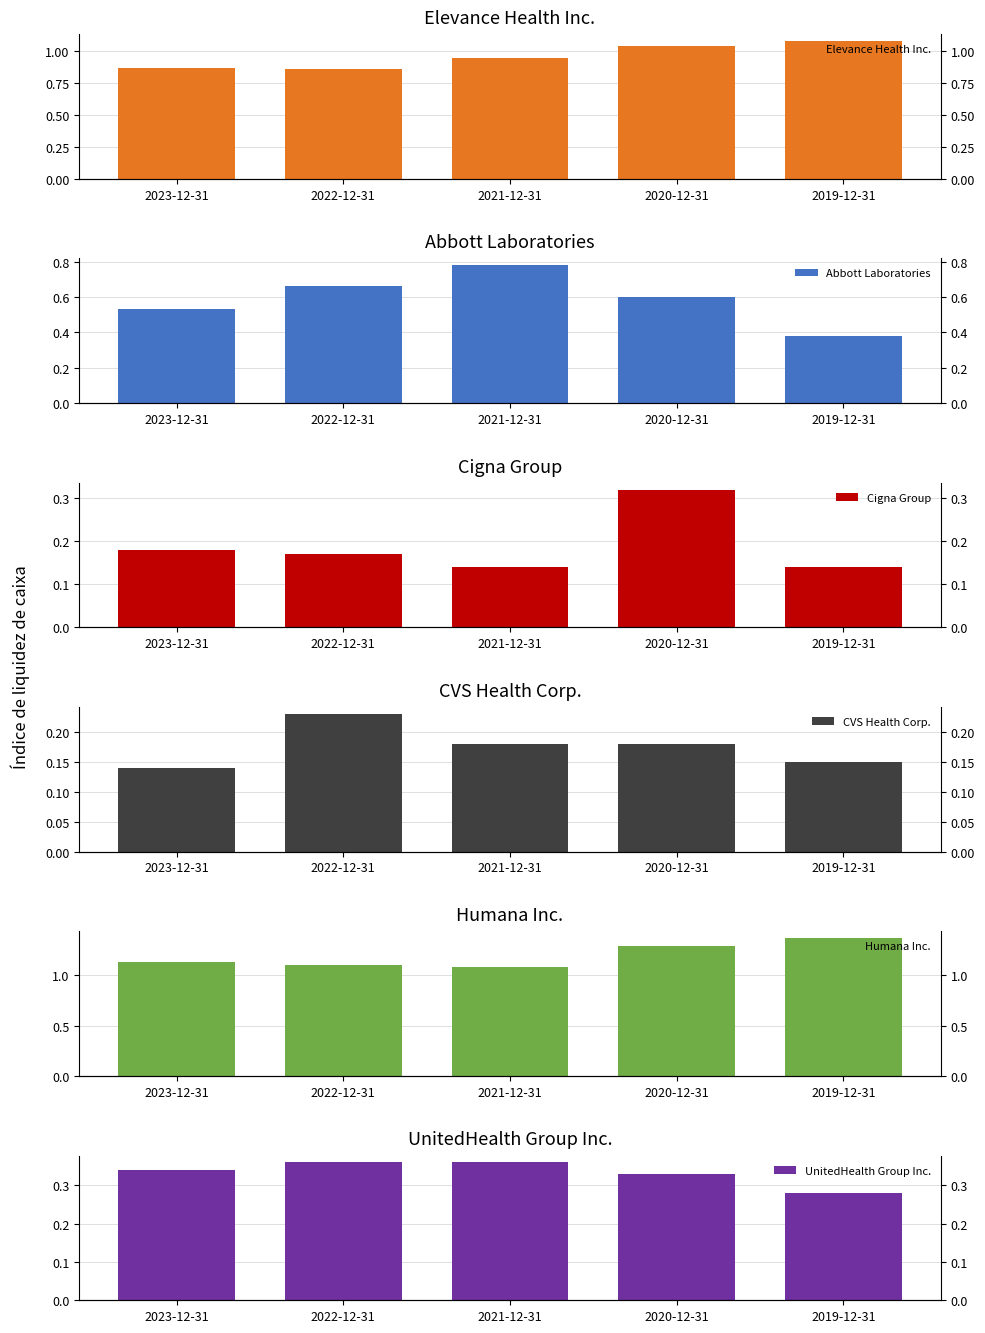

At 2023-12-31, list the series in order from smallest to largest.

CVS Health Corp., Cigna Group, UnitedHealth Group Inc., Abbott Laboratories, Elevance Health Inc., Humana Inc.